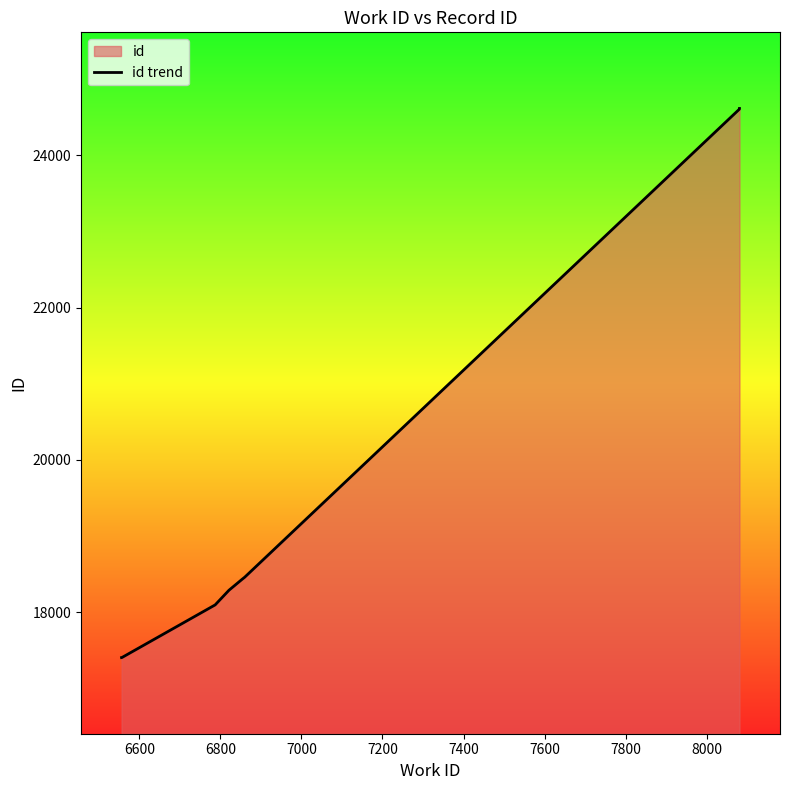

How many data points are above 18430?

3